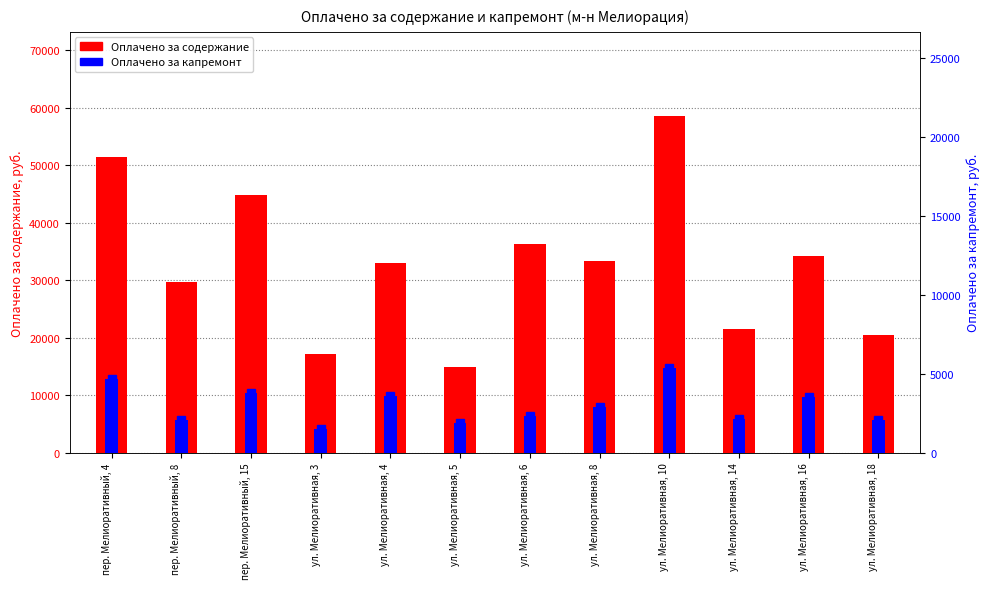

True or false: Оплачено за содержание has a value of 17174 at ул. Мелиоративная, 3.

True